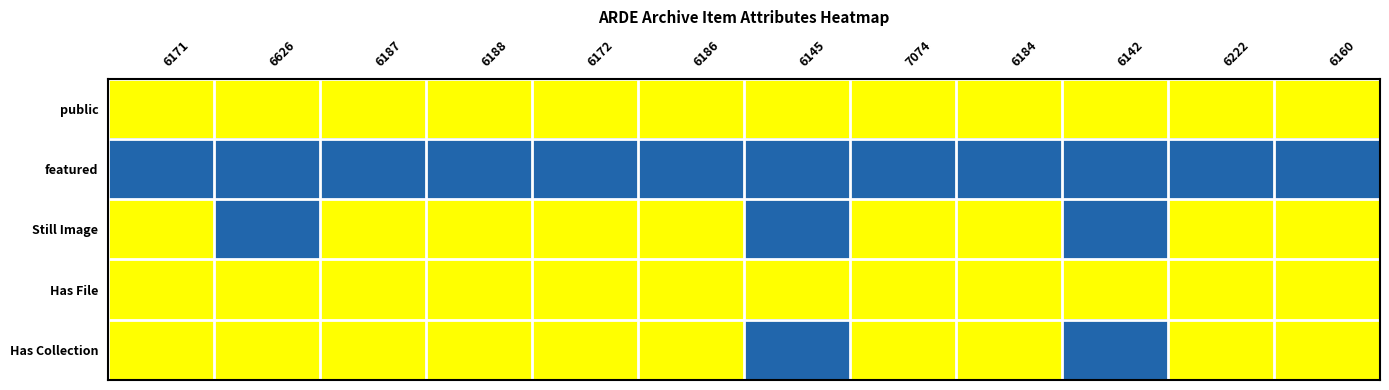

At how many categories does at least one series exceed 0?

12